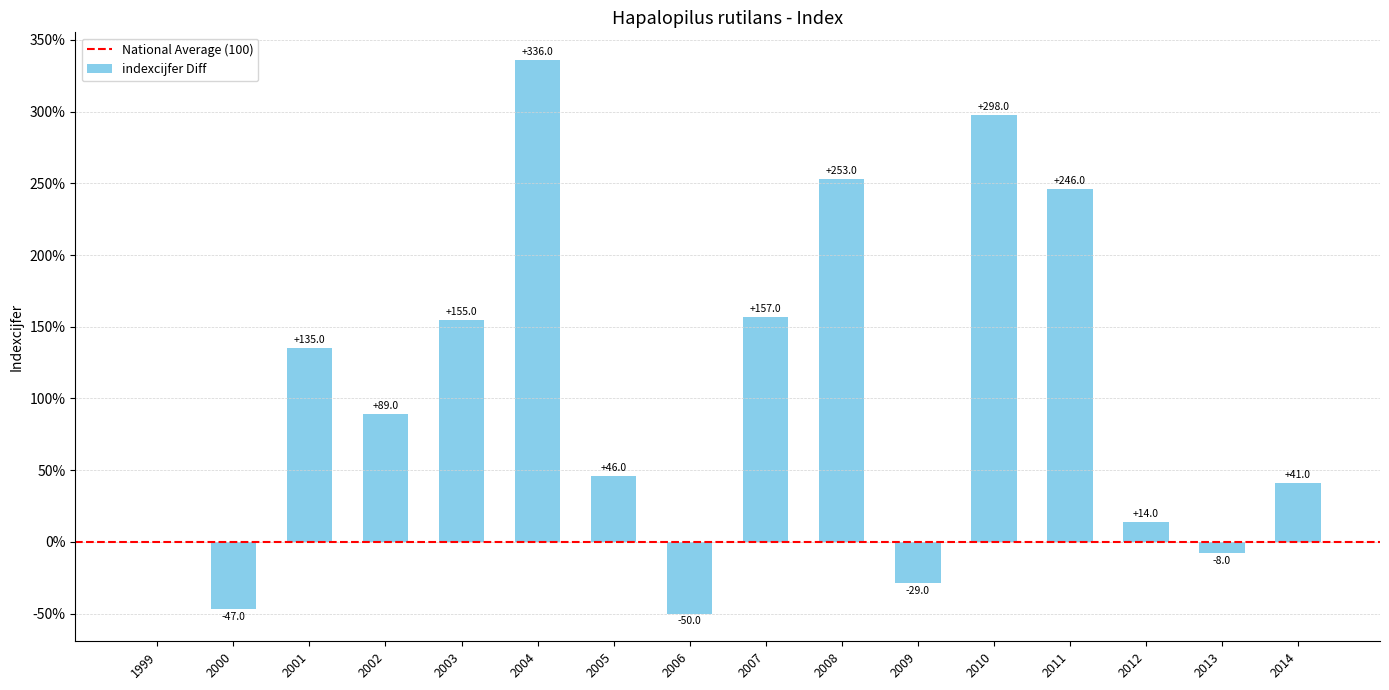

Which category has the highest value across all series?

2004